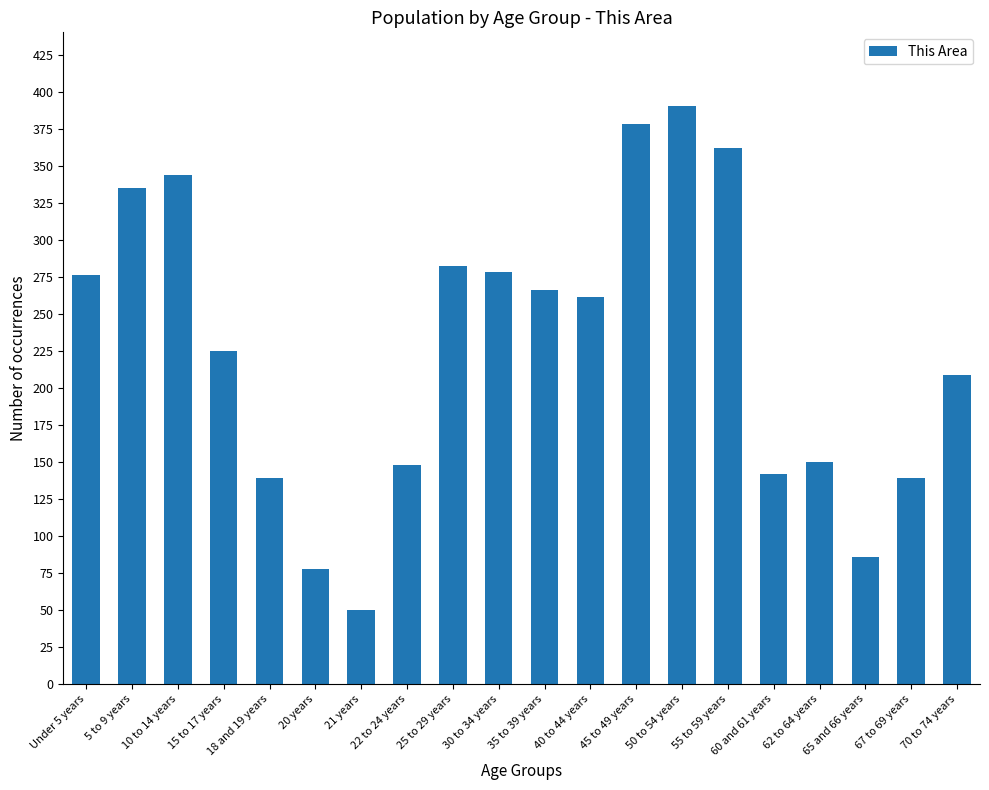

What is the difference between the values at 18 and 19 years and Under 5 years?

137